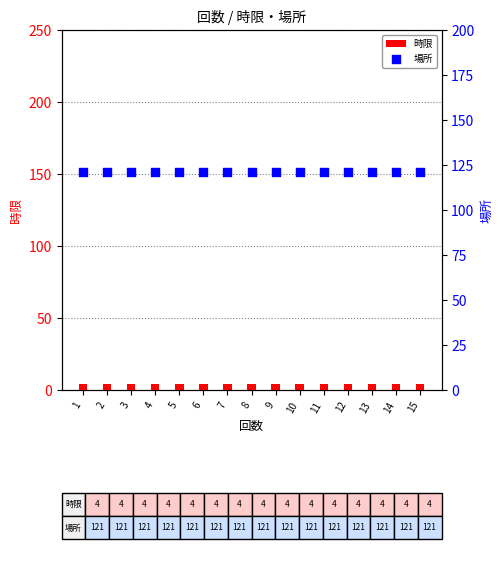

Is the value of 場所 at 9 greater than the value of 時限 at 10?

Yes